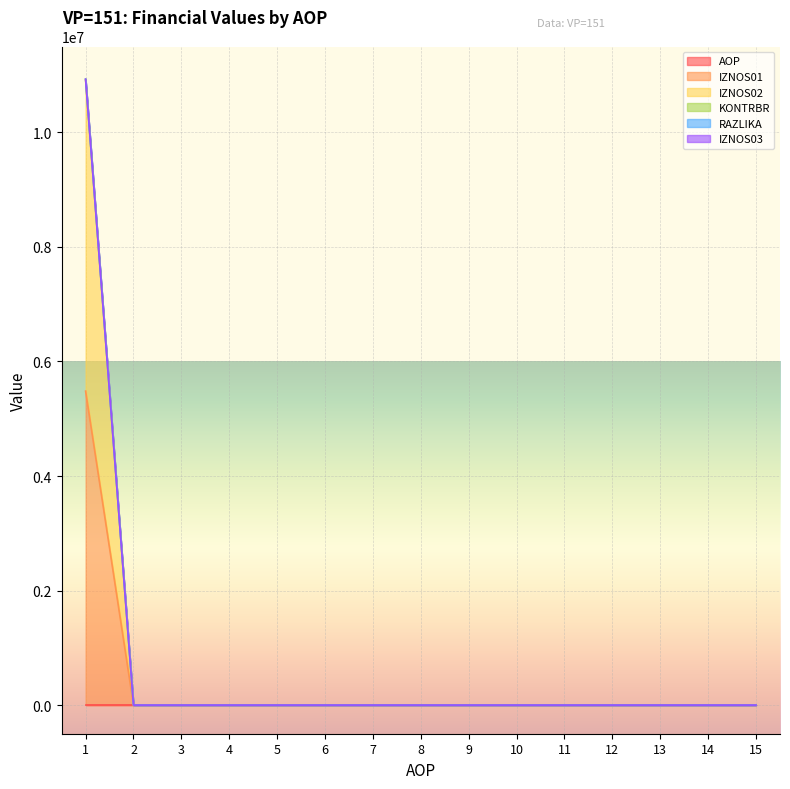

Which series has the largest total across all categories?

IZNOS02